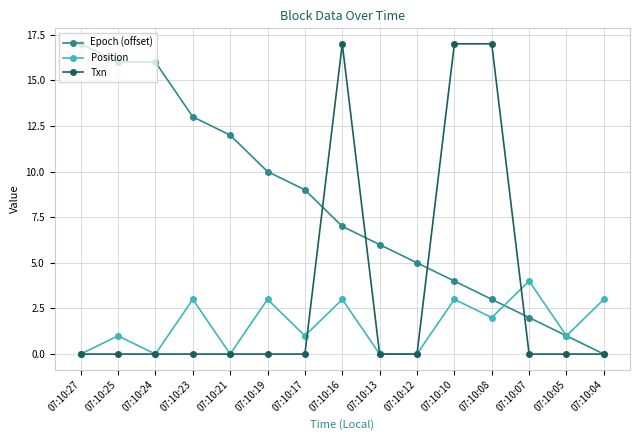

Is the value of Epoch (offset) at 07:10:16 greater than the value of Txn at 07:10:12?

Yes